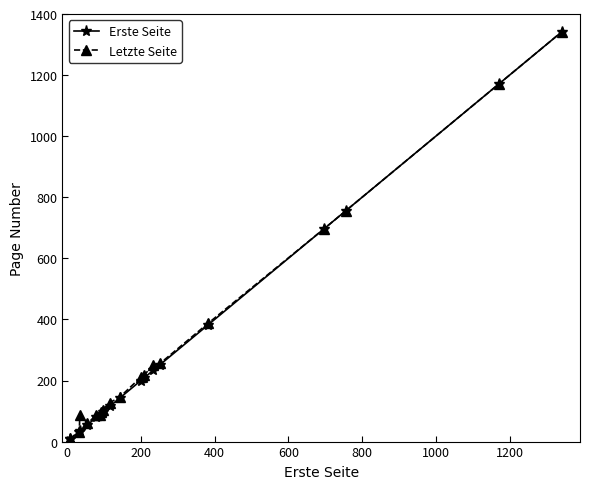

How many values in the Erste Seite series are below 143?

10